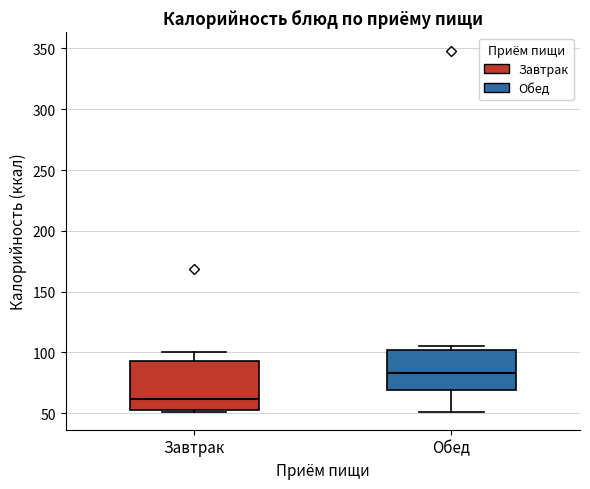

Which box's median line is the lowest?

Завтрак